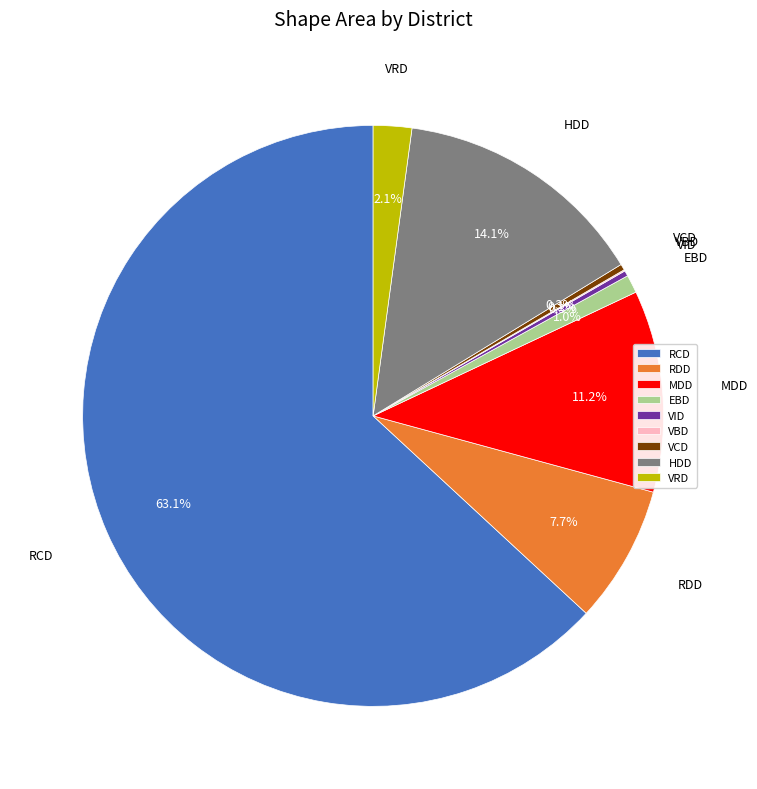

Is RCD the majority of the pie?

Yes